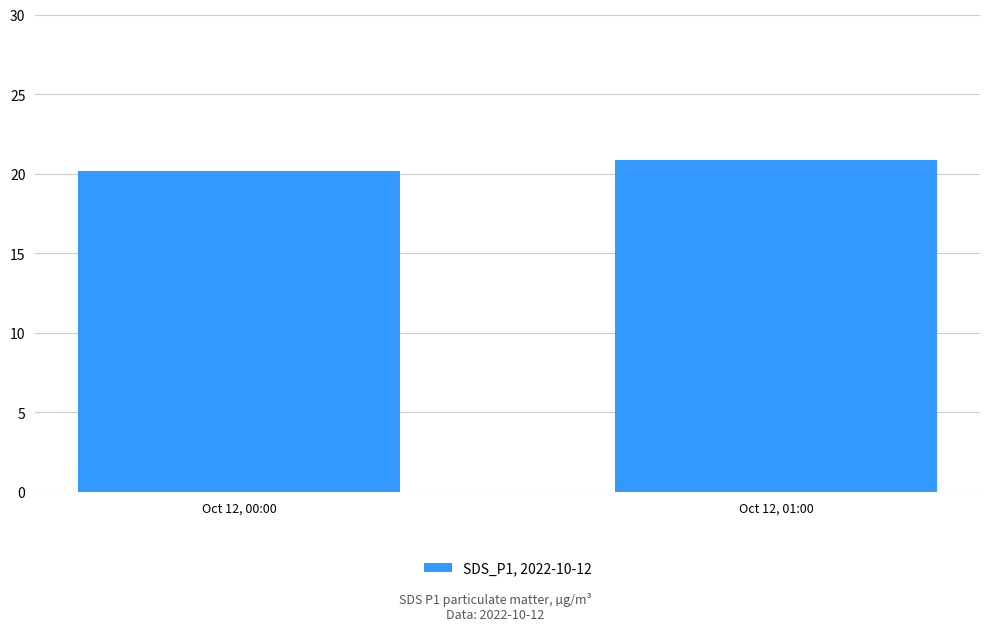

What is the change in value from Oct 12, 00:00 to Oct 12, 01:00?

+0.7